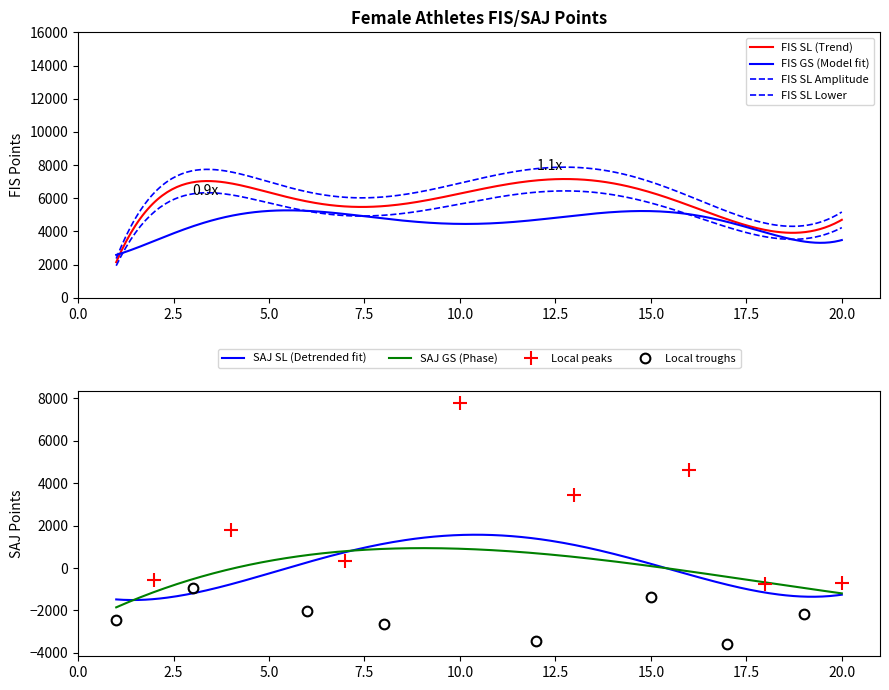

What is the highest value of the SAJ SL (Detrended fit) series?

1570.4